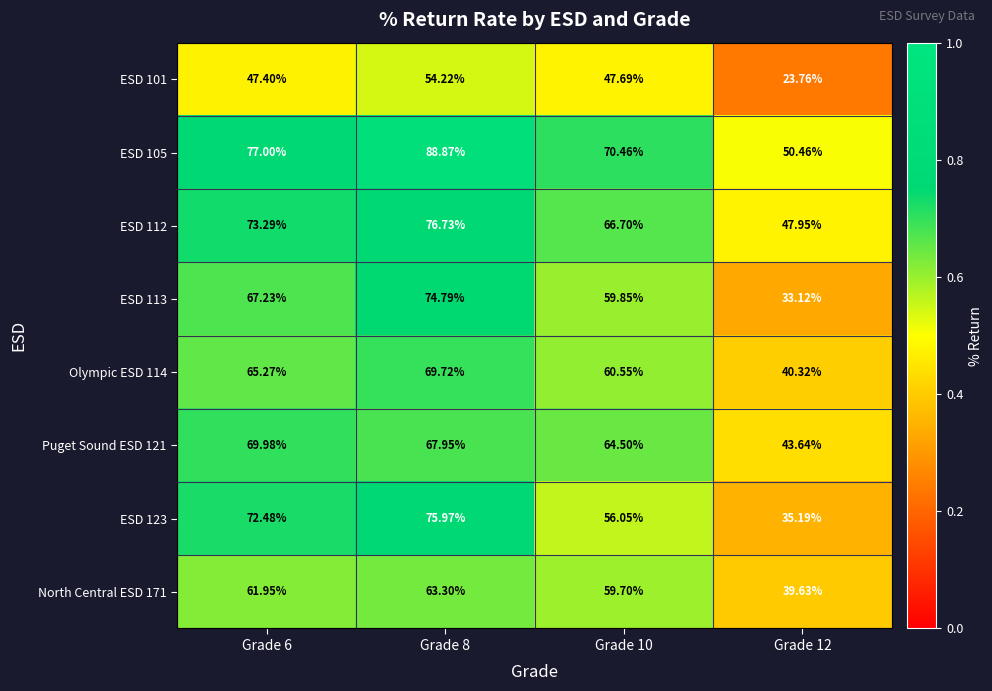

Is the value of ESD 112 at Grade 10 greater than the value of North Central ESD 171 at Grade 10?

Yes